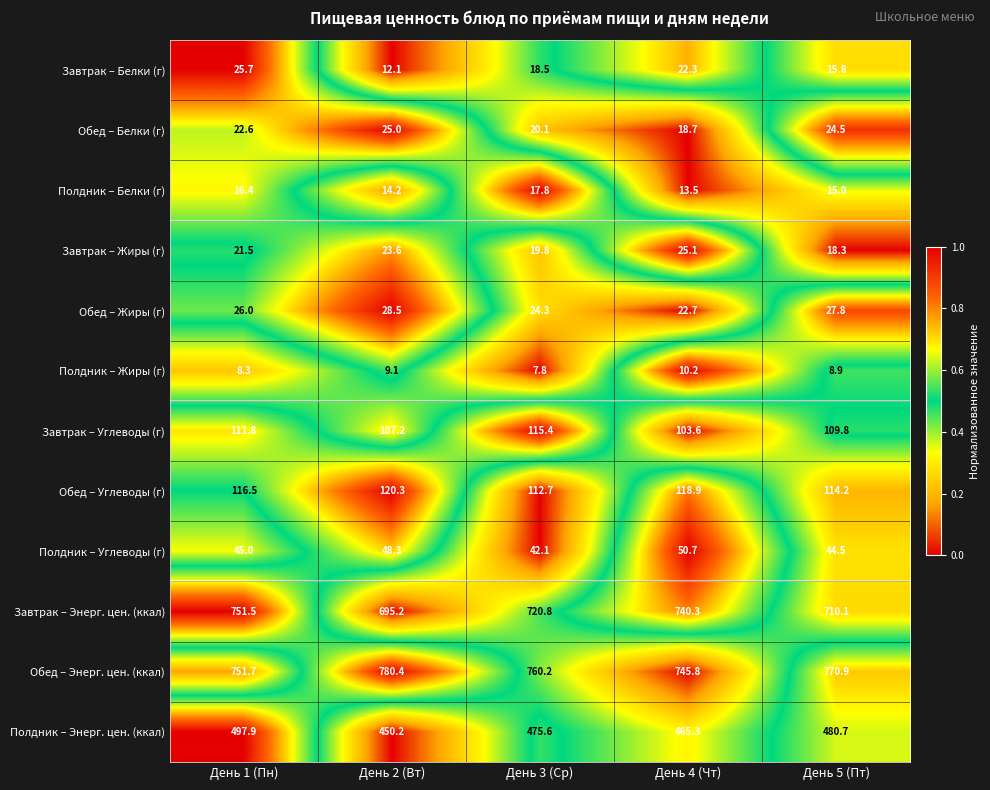

List the series in order of their peak value, lowest first.

Полдник – Жиры (г), Полдник – Белки (г), Обед – Белки (г), Завтрак – Жиры (г), Завтрак – Белки (г), Обед – Жиры (г), Полдник – Углеводы (г), Завтрак – Углеводы (г), Обед – Углеводы (г), Полдник – Энерг. цен. (ккал), Завтрак – Энерг. цен. (ккал), Обед – Энерг. цен. (ккал)